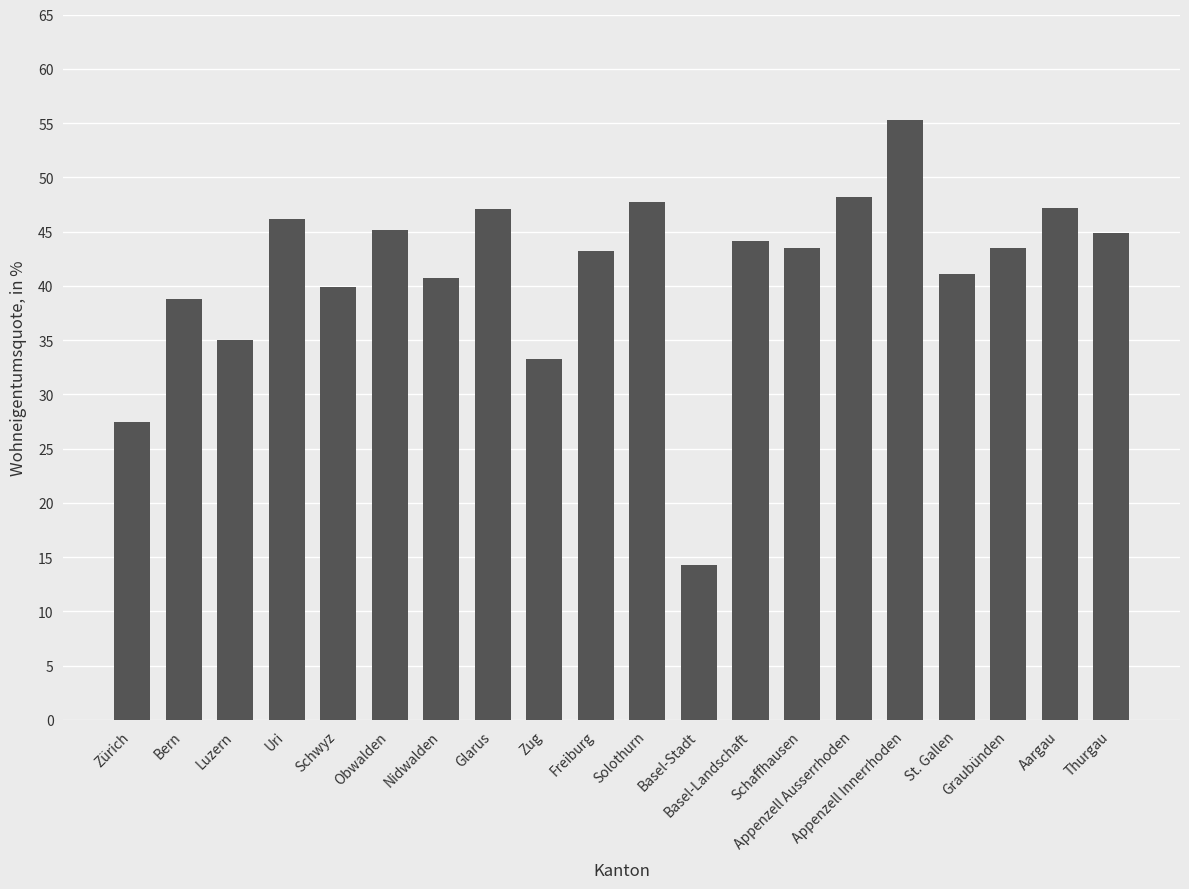

What is the sum of the values at Zug and Appenzell Ausserrhoden?

81.5